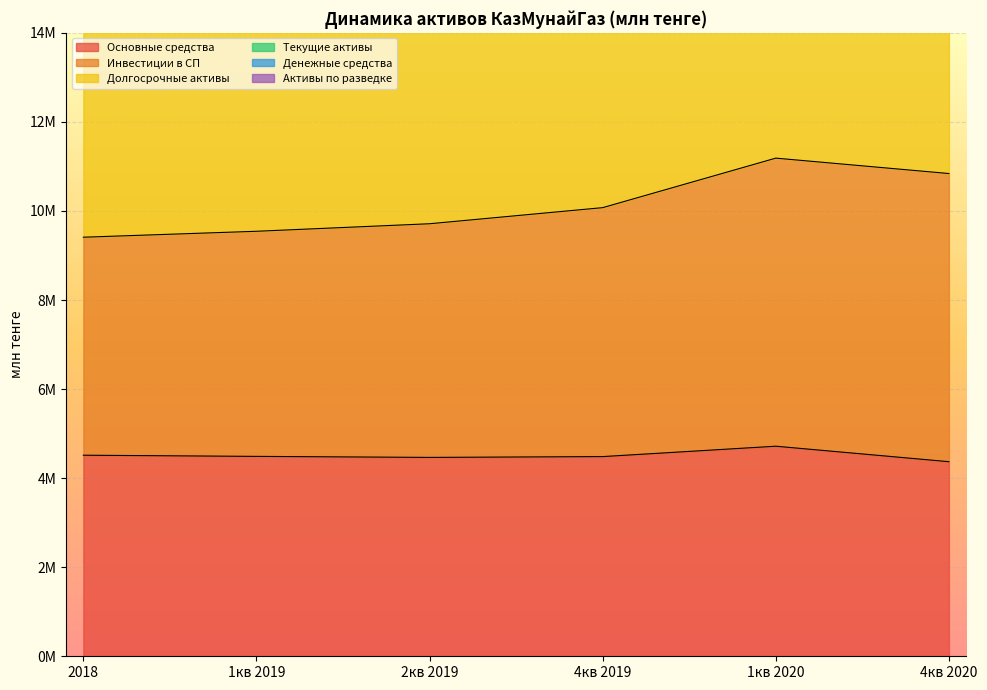

What is the sum of all Долгосрочные активы values?

129782491.3